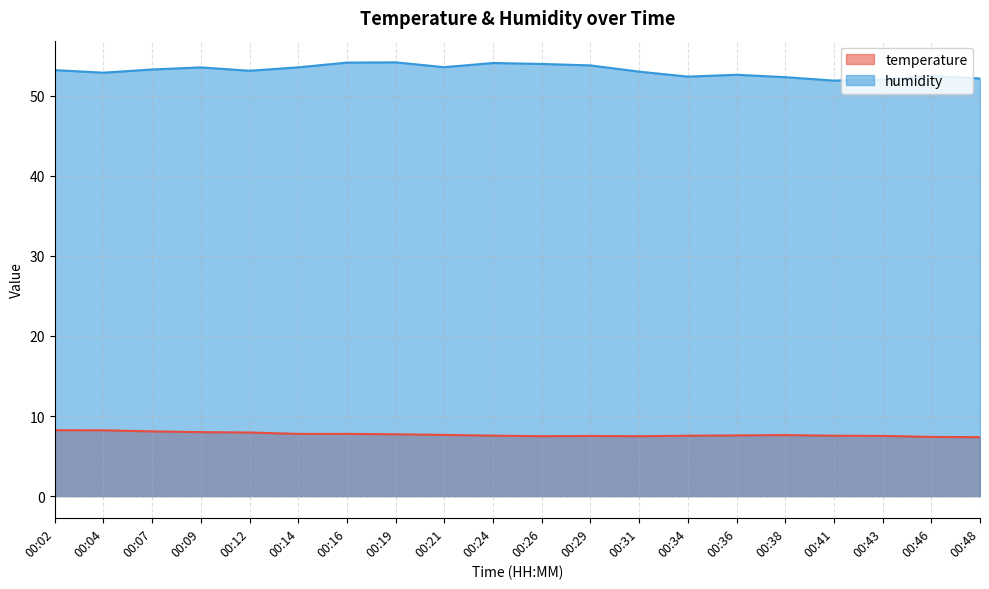

At which category does the chart reach its minimum across all series?

00:48